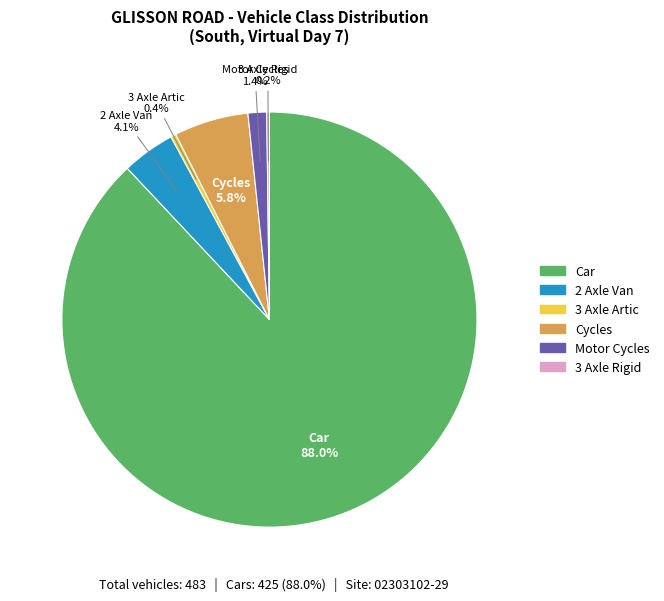

Does any single category account for the majority?

Yes